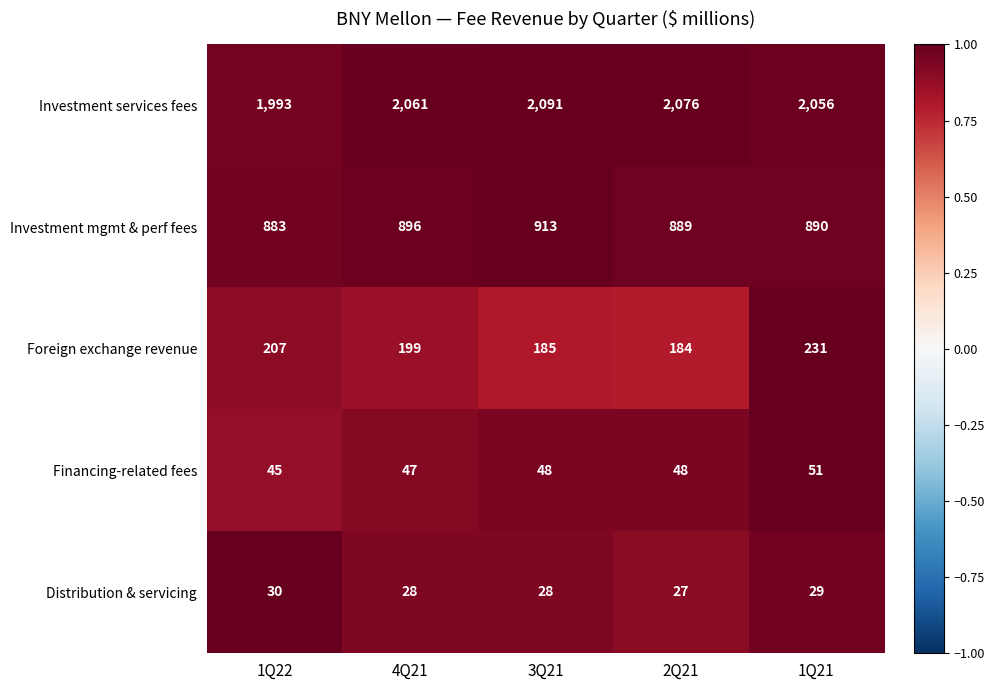

At which category is the sum across all series the highest?

3Q21